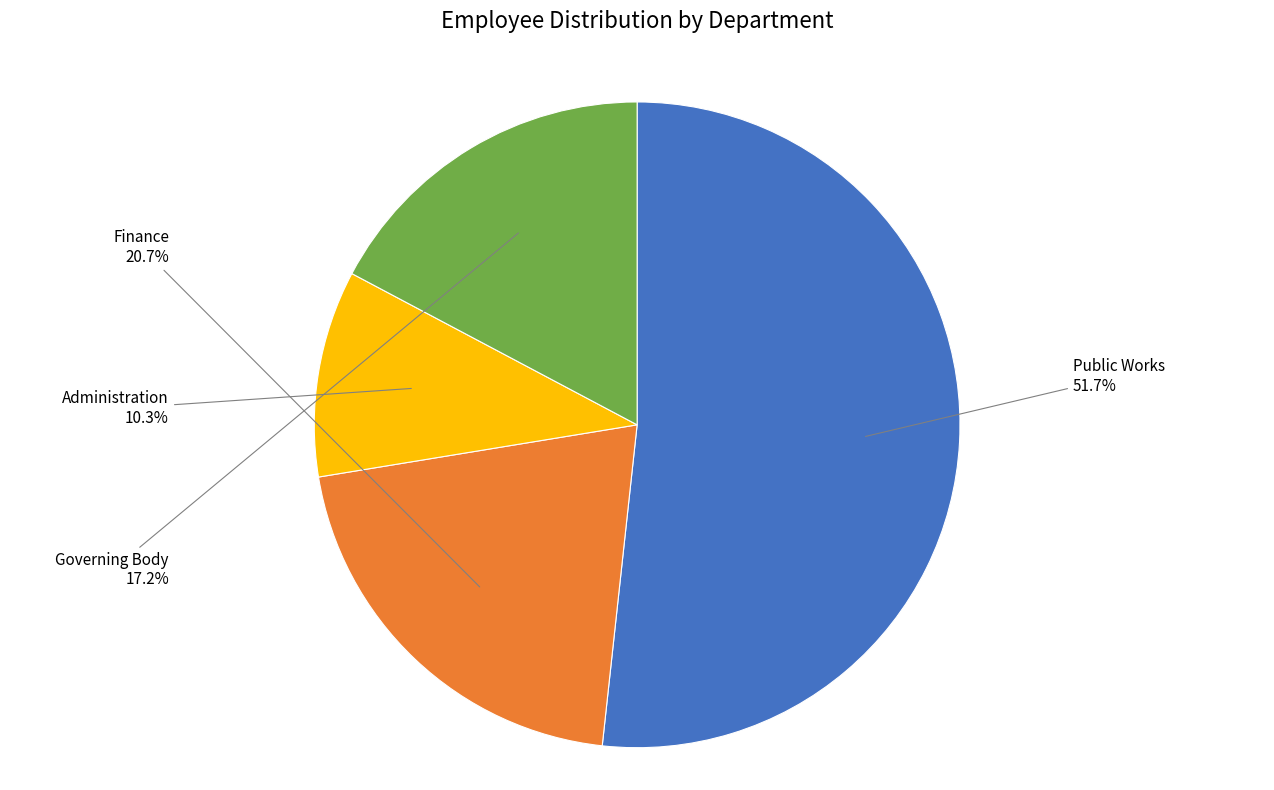

Count the number of slices in the pie.

4